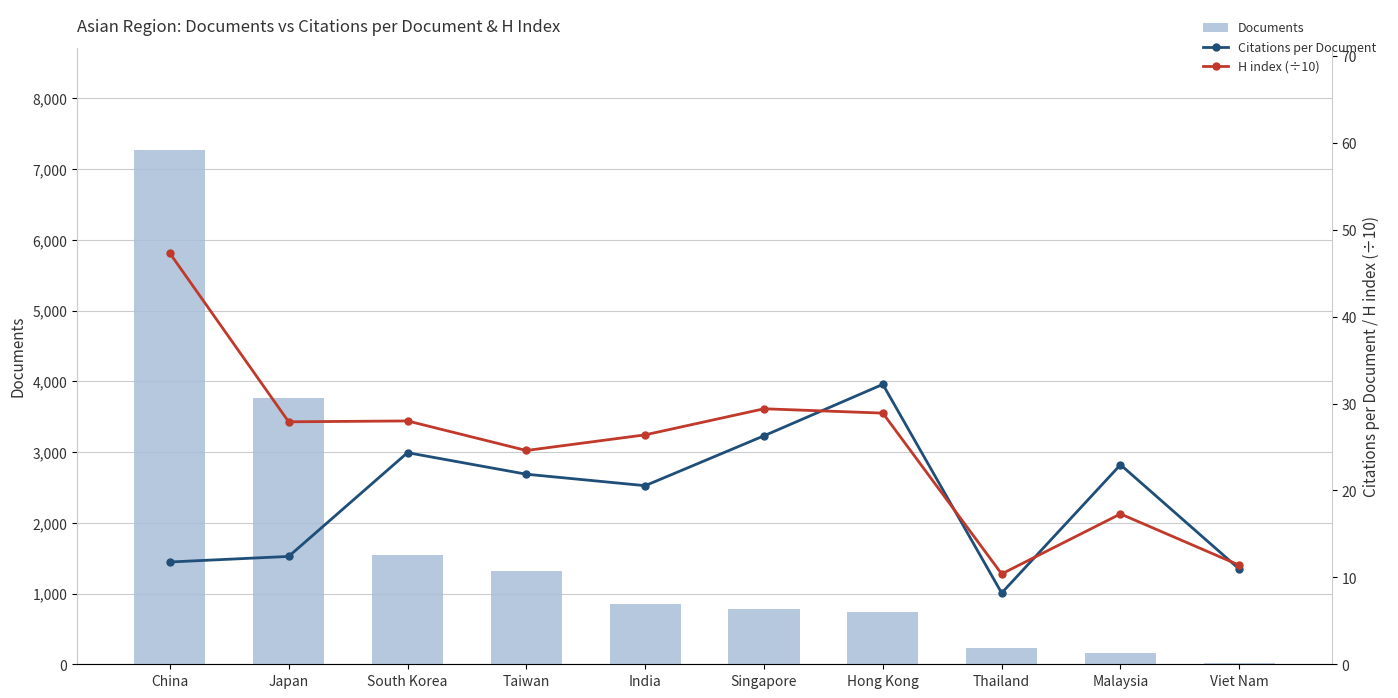

Which label corresponds to the largest value in the chart?

China